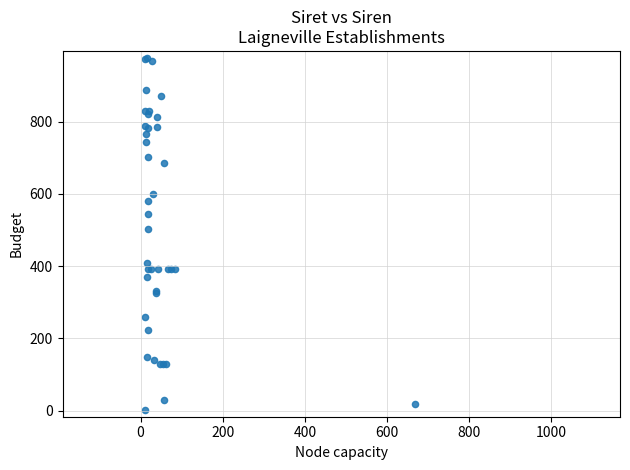

What Y value in the scatter plot is closest to 489?

503